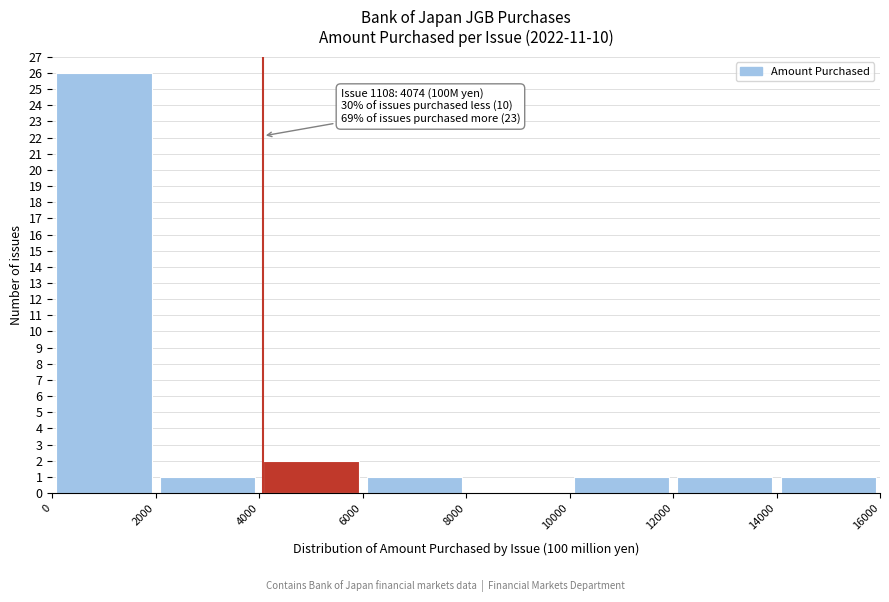

Over which range of the x-axis is the bar tallest?

0 to 2000